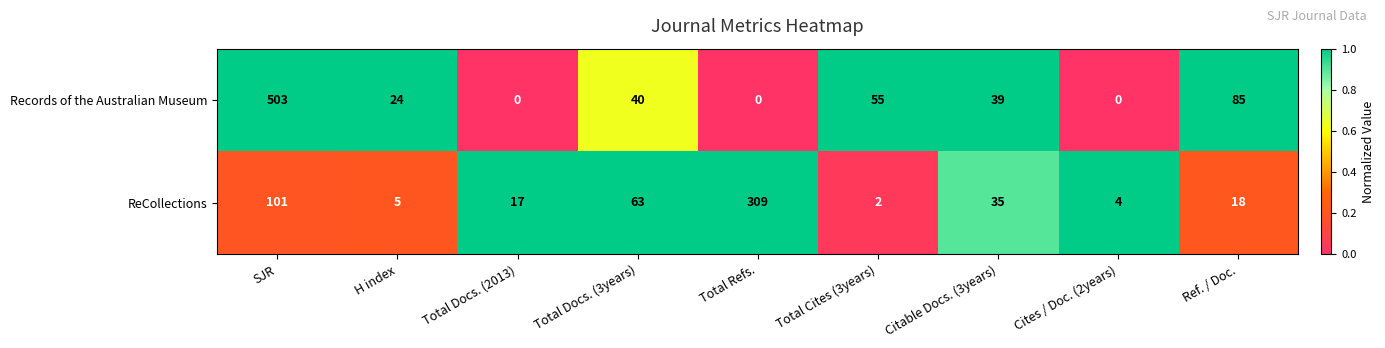

Reading left to right, extract all data points from this chart.

Records of the Australian Museum: SJR=503	H index=24	Total Docs. (2013)=0	Total Docs. (3years)=40	Total Refs.=0	Total Cites (3years)=55	Citable Docs. (3years)=39	Cites / Doc. (2years)=0	Ref. / Doc.=85
ReCollections: SJR=101	H index=5	Total Docs. (2013)=17	Total Docs. (3years)=63	Total Refs.=309	Total Cites (3years)=2	Citable Docs. (3years)=35	Cites / Doc. (2years)=4	Ref. / Doc.=18